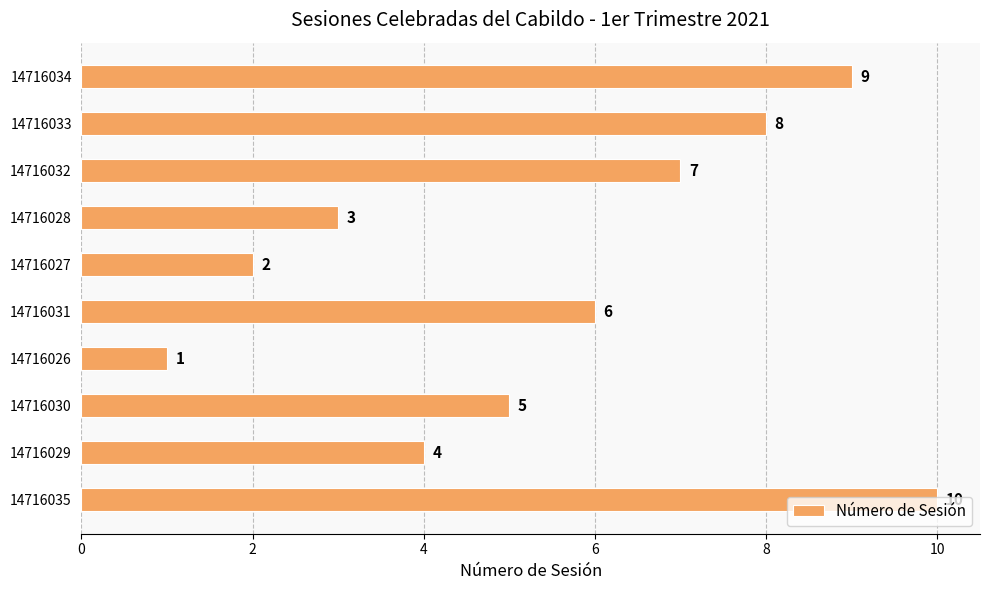

What is the average value?

6